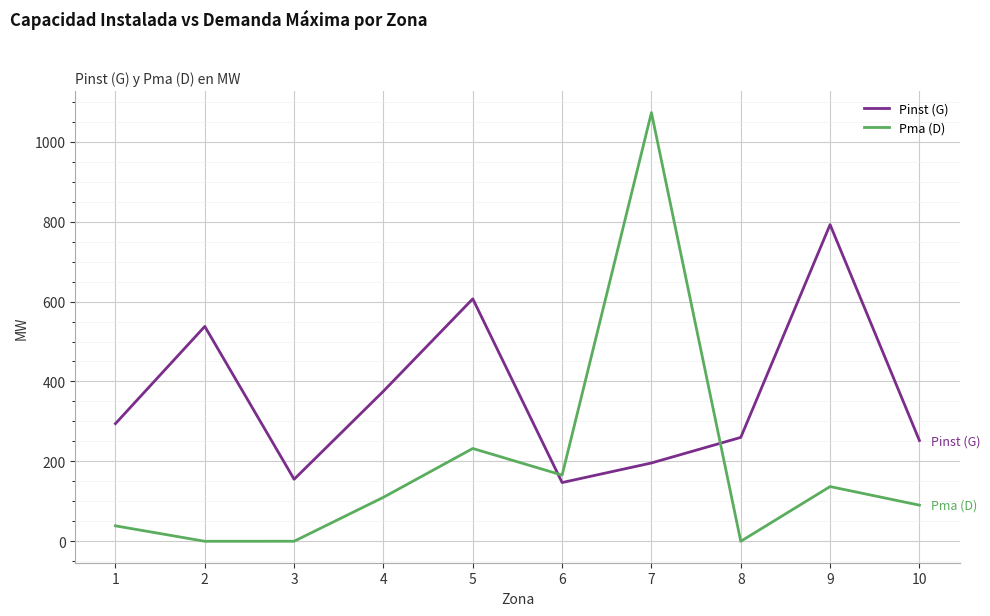

Rank the series at 9 from lowest to highest value.

Pma (D), Pinst (G)